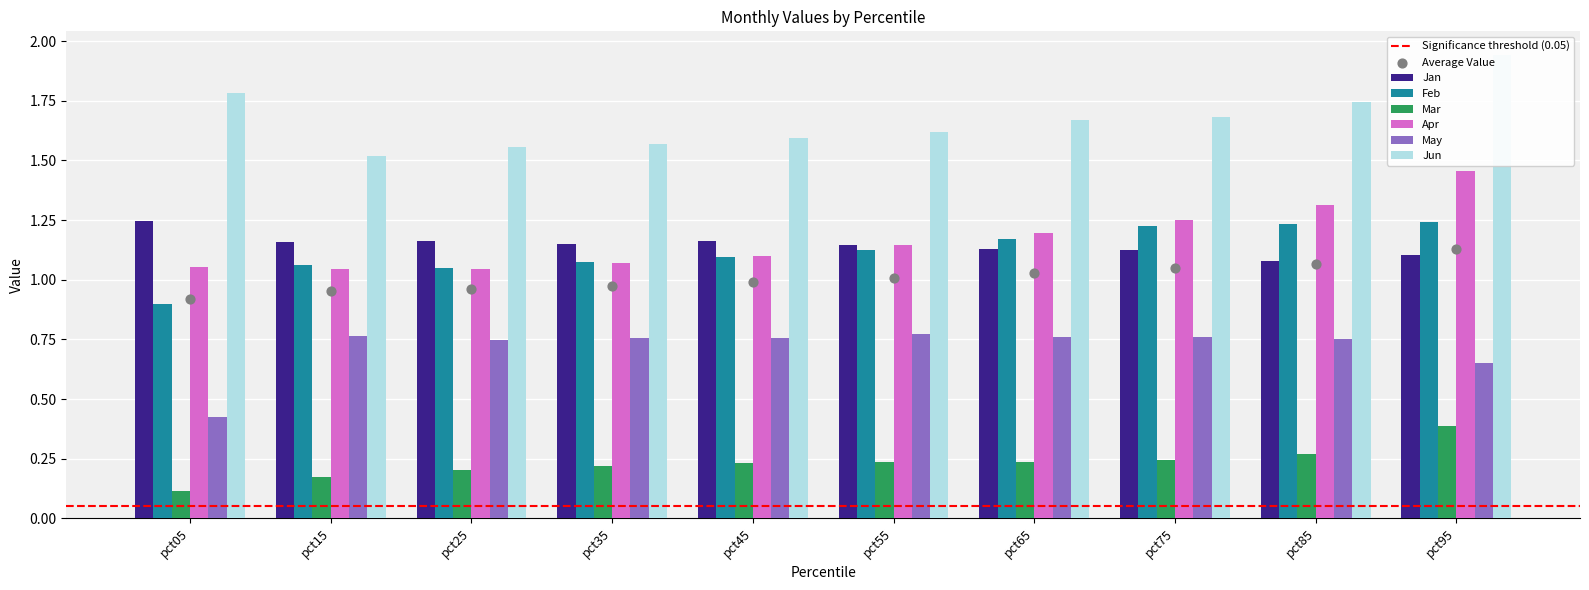

Which series has the widest spread of Y values?

Jun